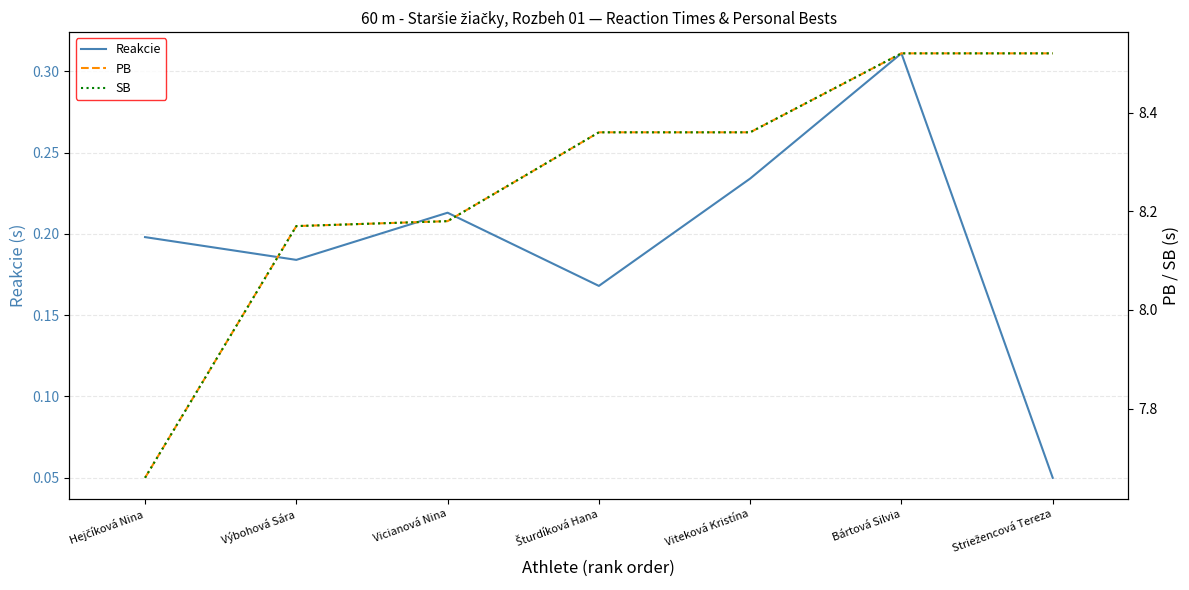

True or false: SB has a value of 3.7 at Hejčíková Nina.

False